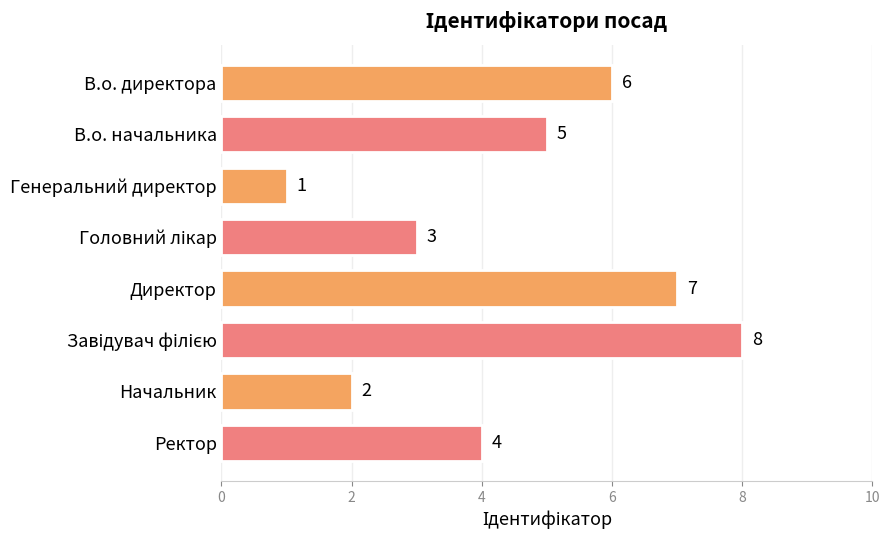

Count the values in the range 3 to 7.

5